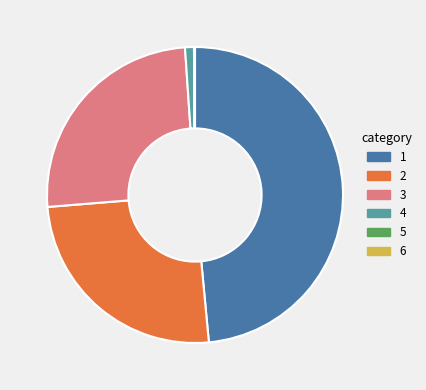

Is there any slice that represents more than half of the pie?

No